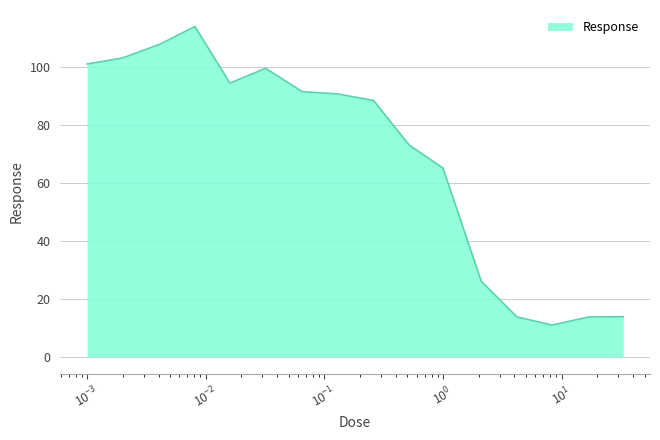

How many series are shown in this chart?

1